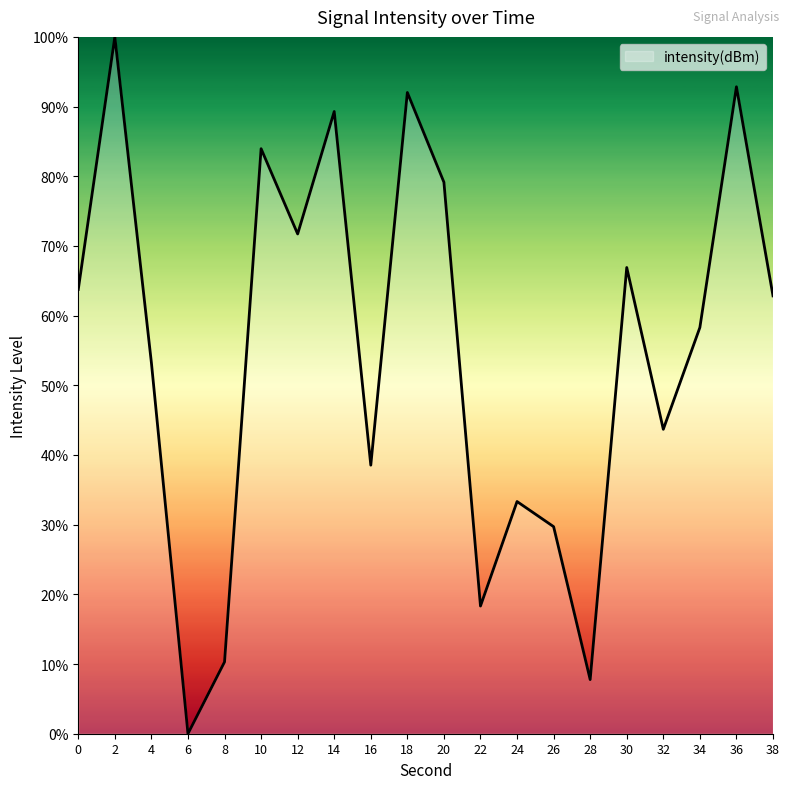

Which category has the lowest value across all series?

6